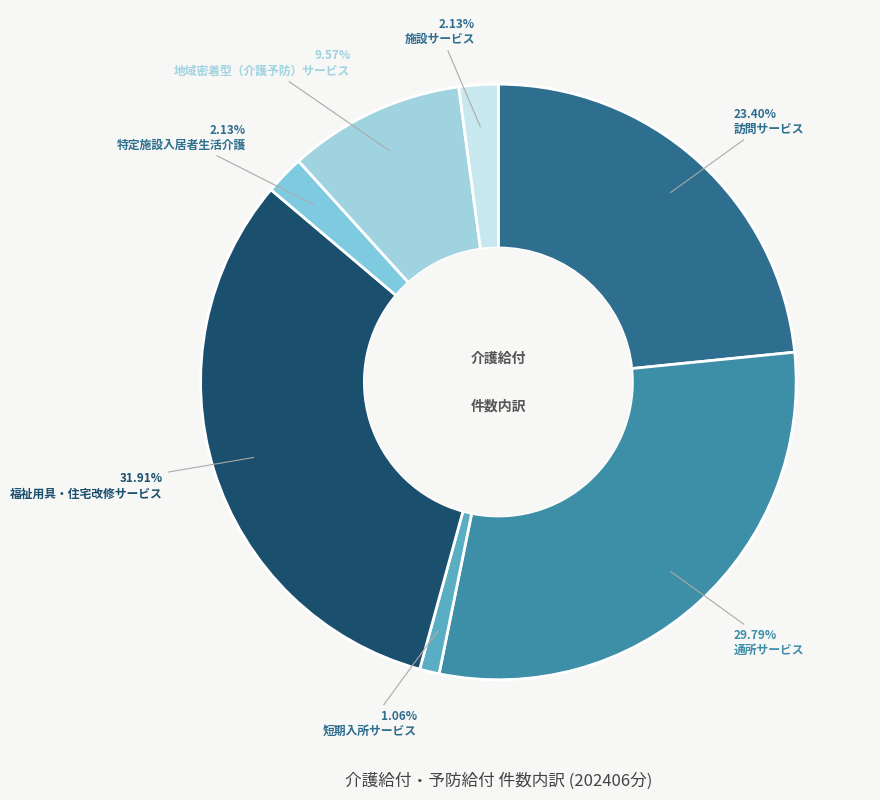

Between 訪問サービス and 通所サービス, which is larger?

通所サービス